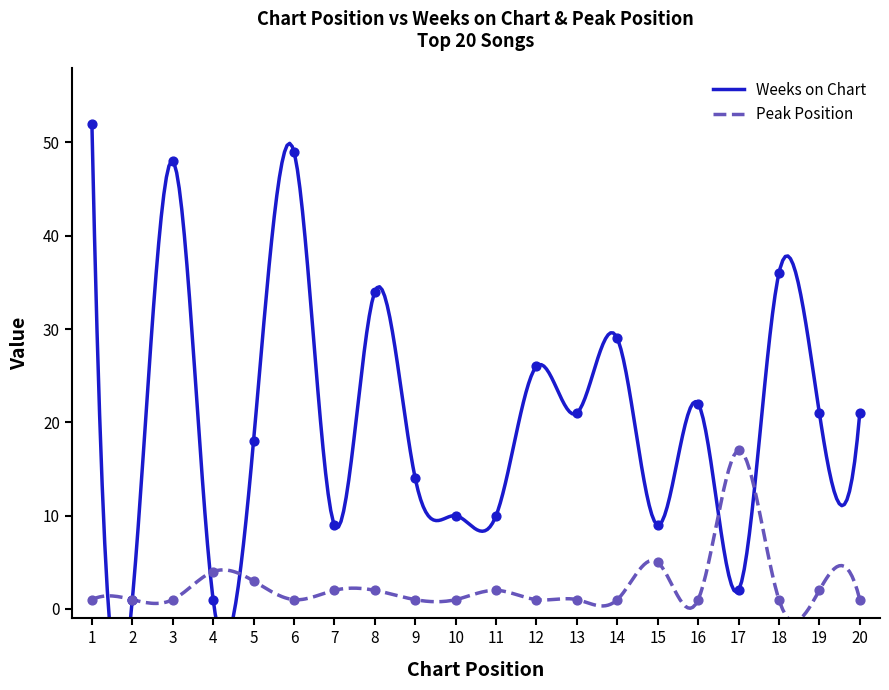

Which series contains the highest Y value?

Weeks on Chart